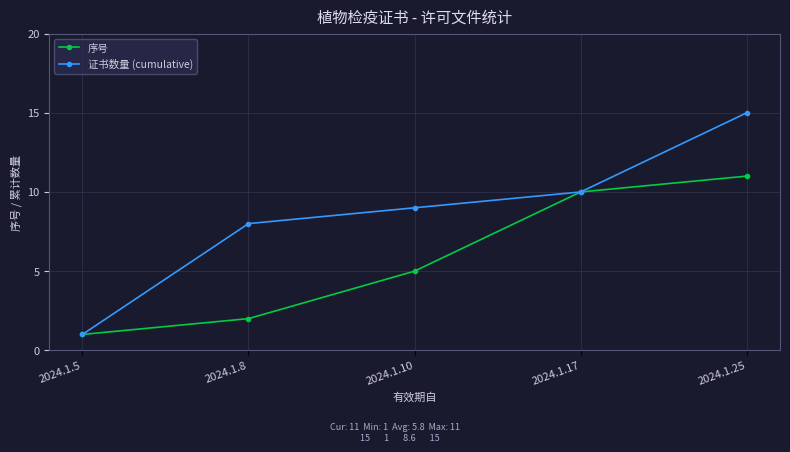

Is the value of 证书数量 (cumulative) at 2024.1.25 greater than the value of 序号 at 2024.1.5?

Yes